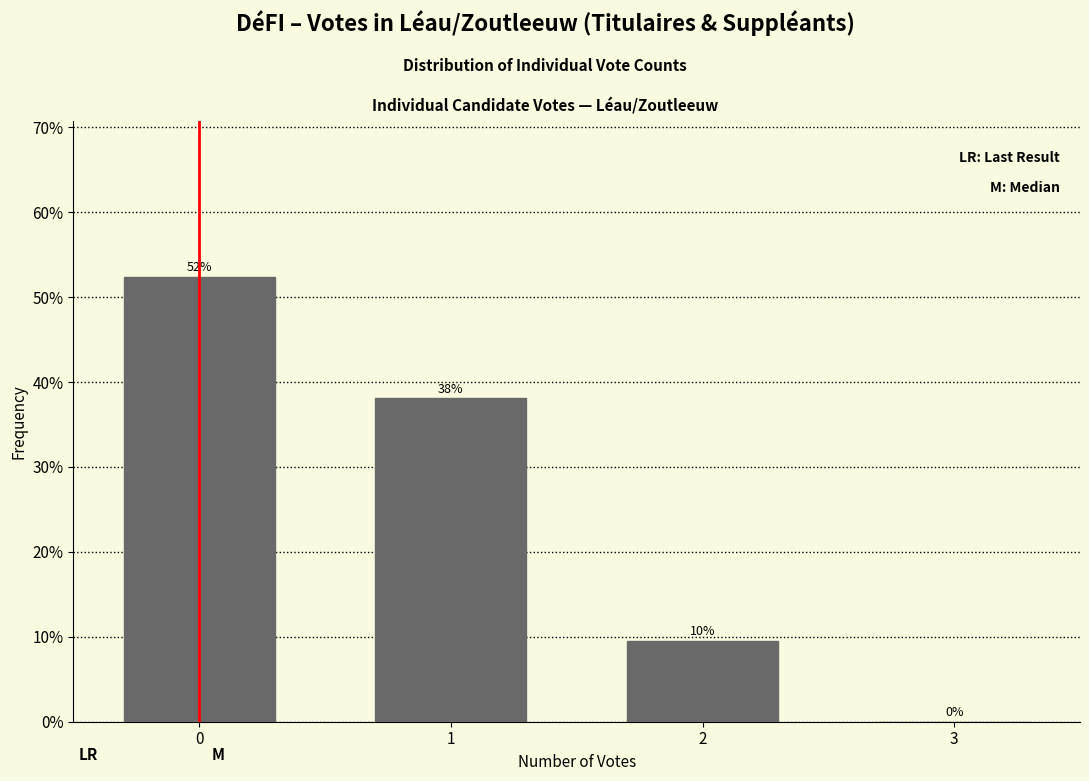

What is the sum of all values?

100.0